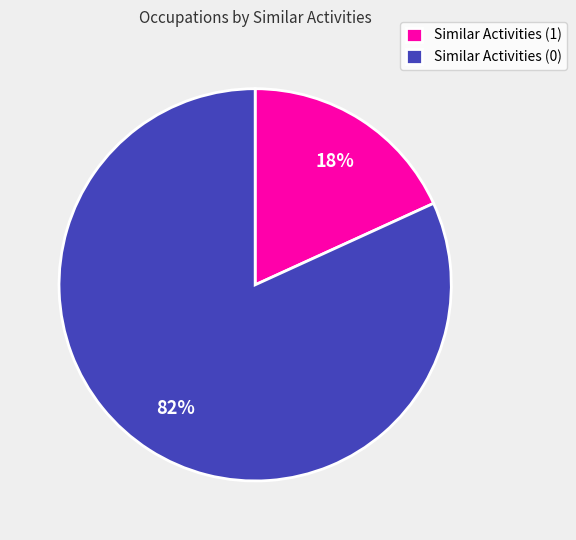

Count the number of slices in the pie.

2